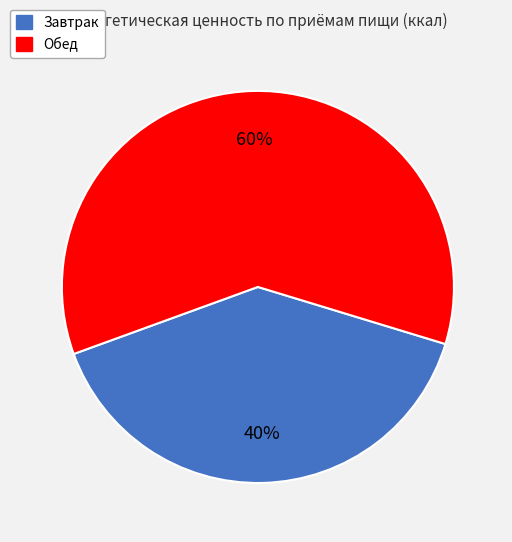

Do Завтрак and Обед together represent more than half of the pie?

Yes